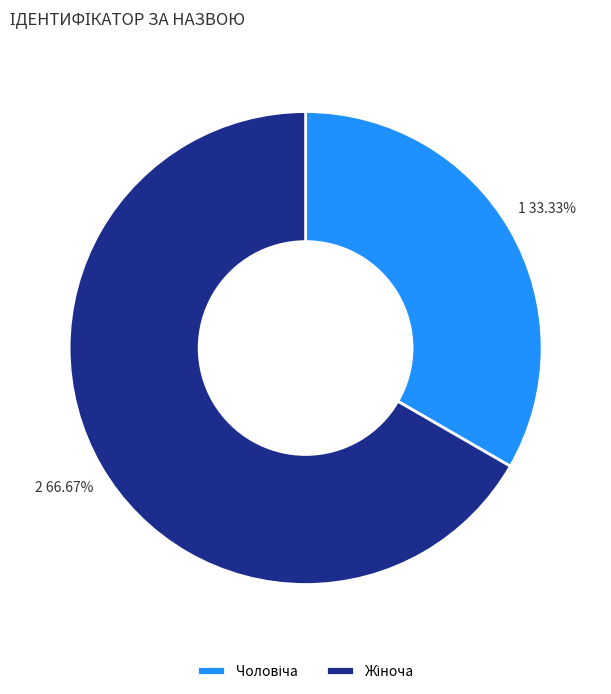

Does any single category account for the majority?

Yes